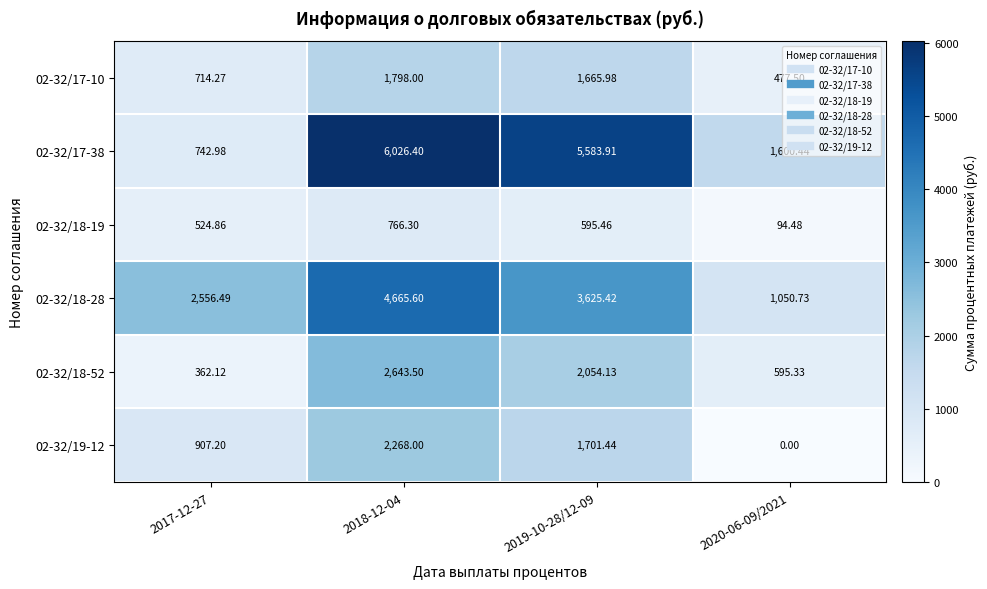

How many distinct data groups are displayed?

6